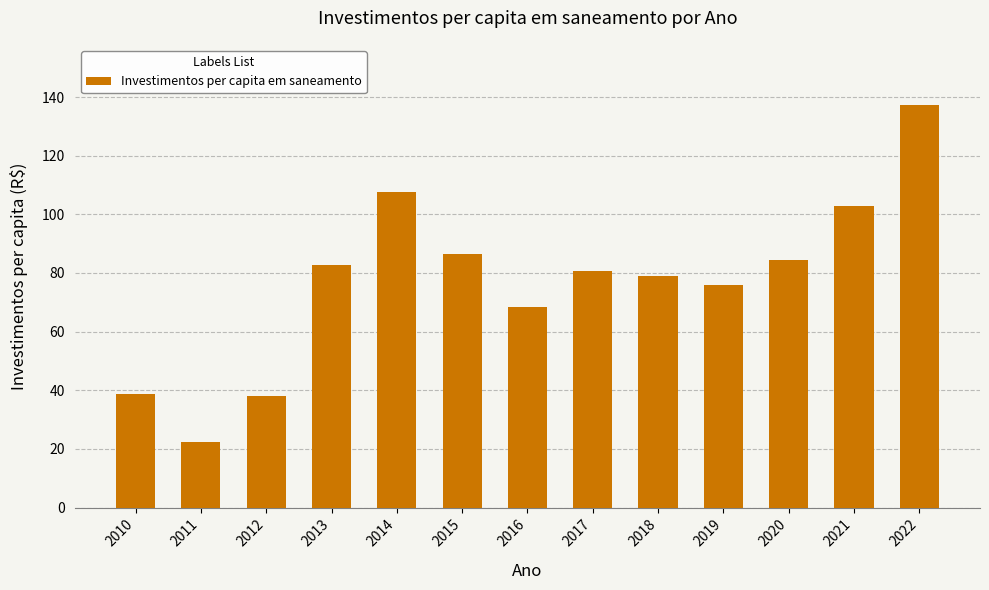

What is the smallest value displayed?

22.2